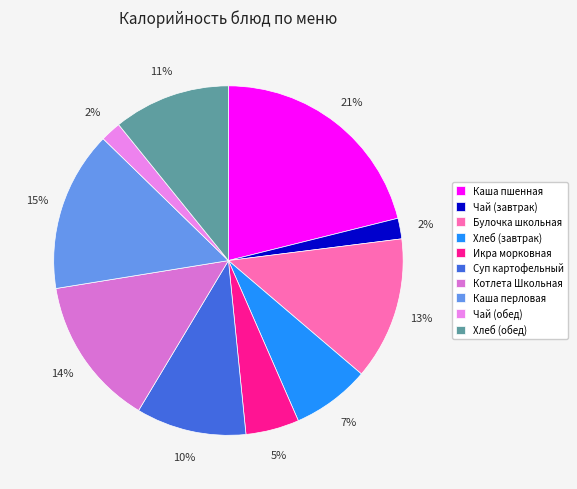

Is there a majority slice in this chart?

No